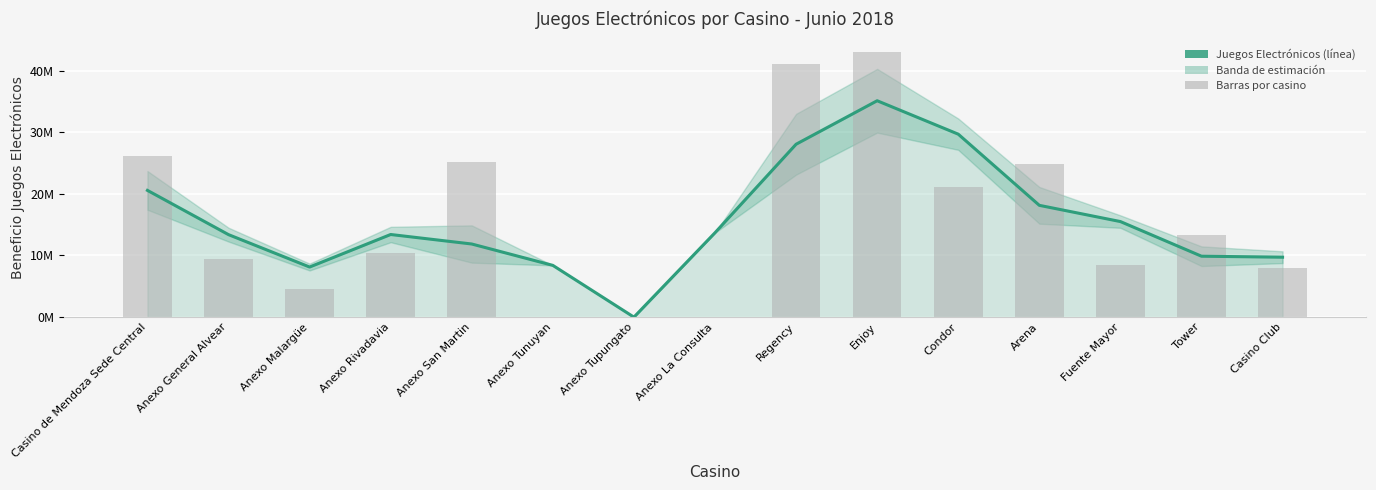

At which category does the chart reach its minimum across all series?

Anexo Tupungato